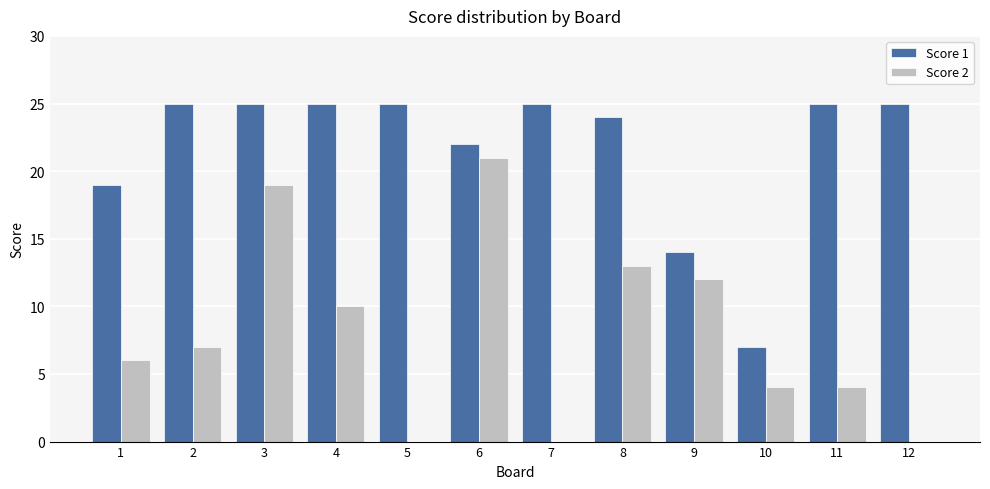

How many groups of bars are there?

12